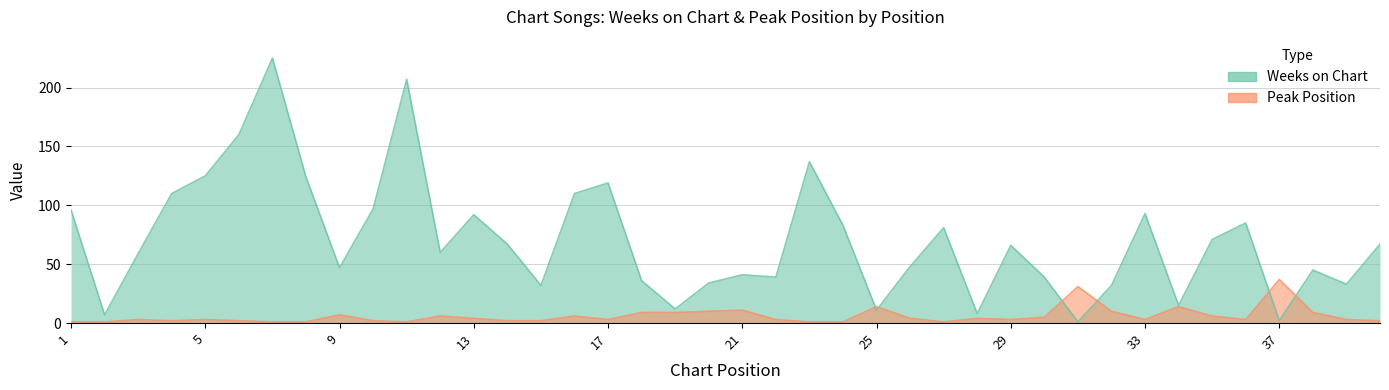

What is the difference between the highest and lowest values at 17?

116